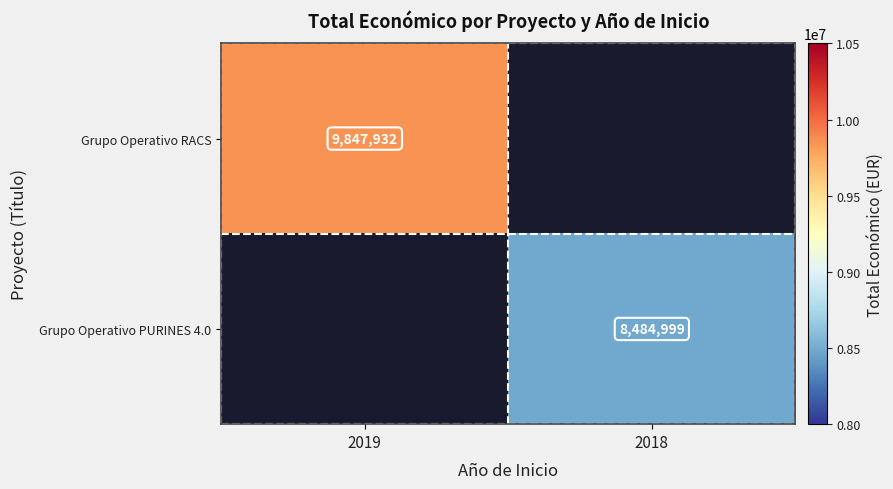

The Grupo Operativo RACS series shows 15385083 at 2019. True or false?

False